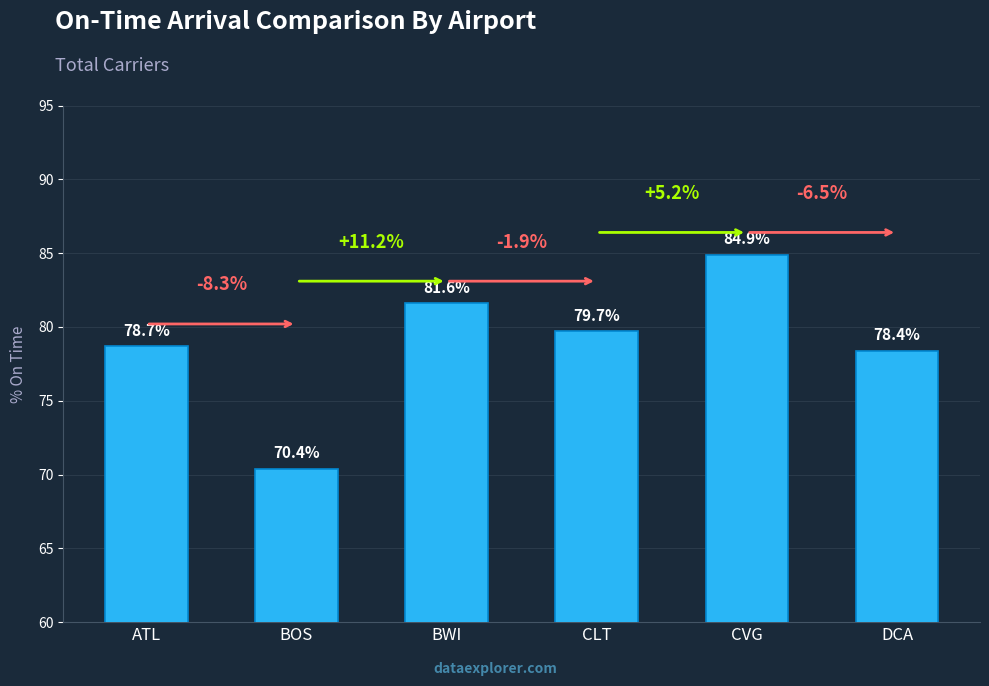

Reading left to right, list all the values displayed in this chart.

78.7	70.4	81.6	79.7	84.9	78.4